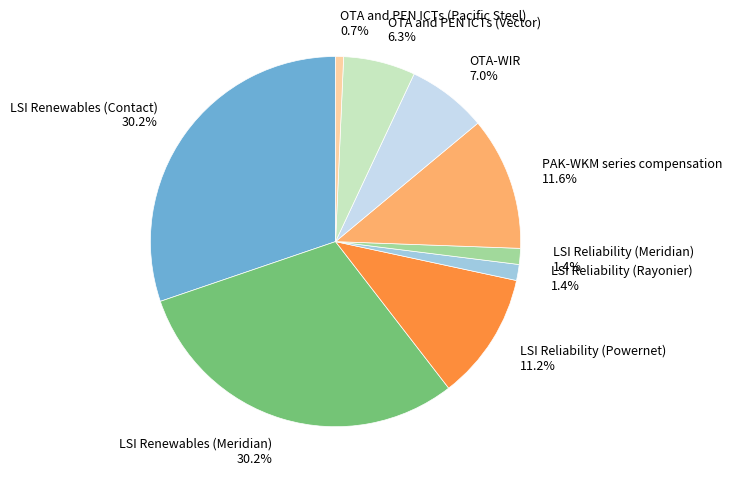

Between LSI Reliability (Meridian) 1.4% and OTA and PEN ICTs (Vector) 6.3%, which is larger?

OTA and PEN ICTs (Vector) 6.3%